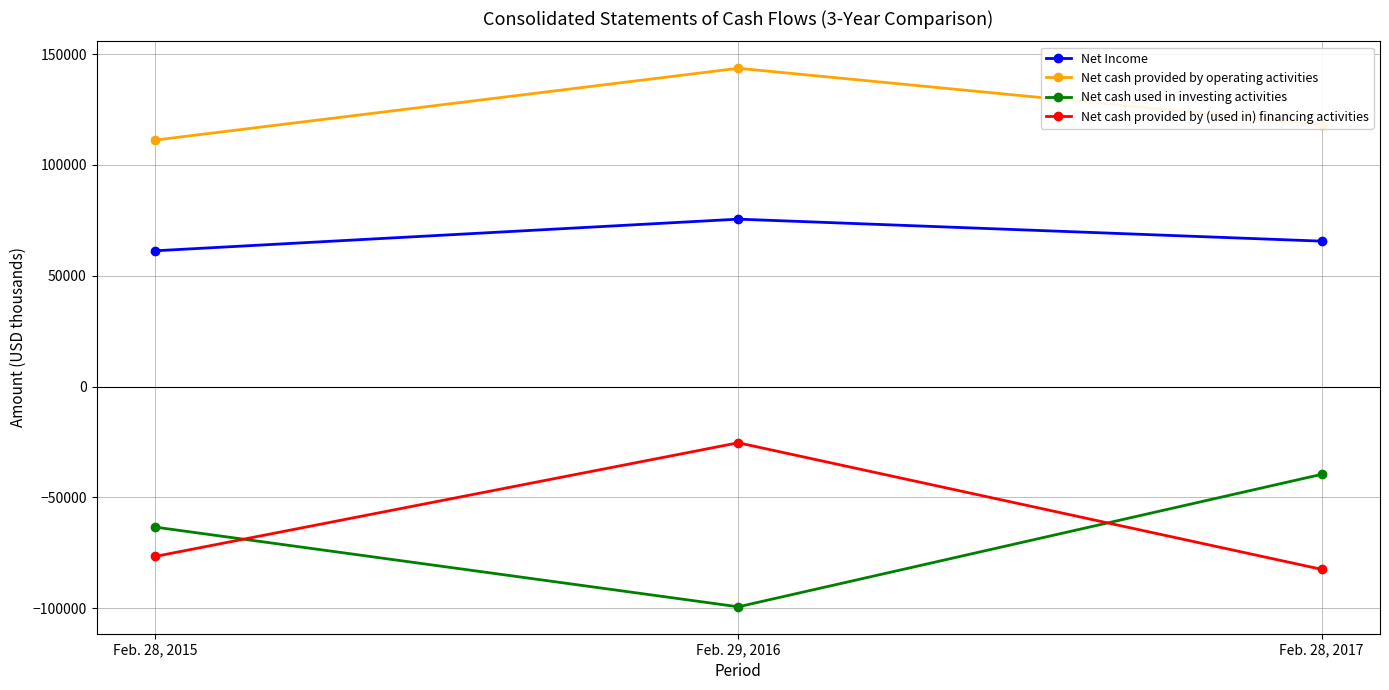

How many data points in Net cash provided by operating activities are less than 118157?

1